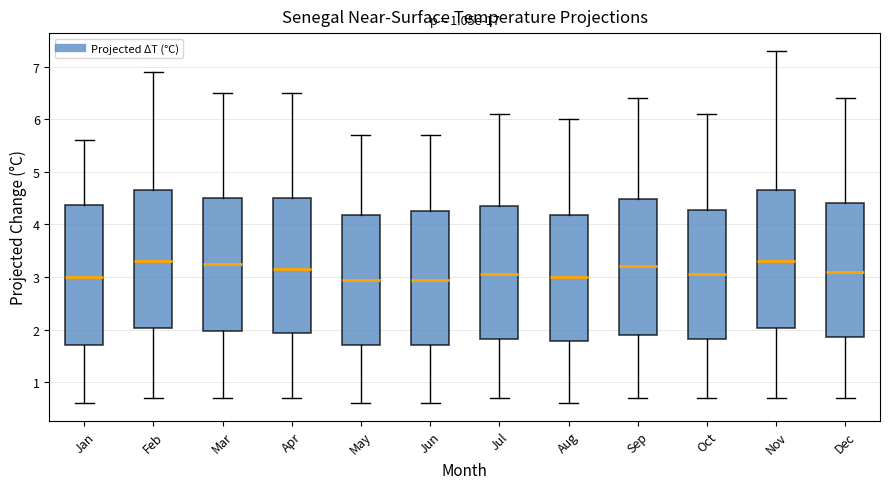

Where does the upper whisker of the box for Jul end on the y-axis? The values are not printed on the chart, so give them approximately, as read against the axis.

6.1